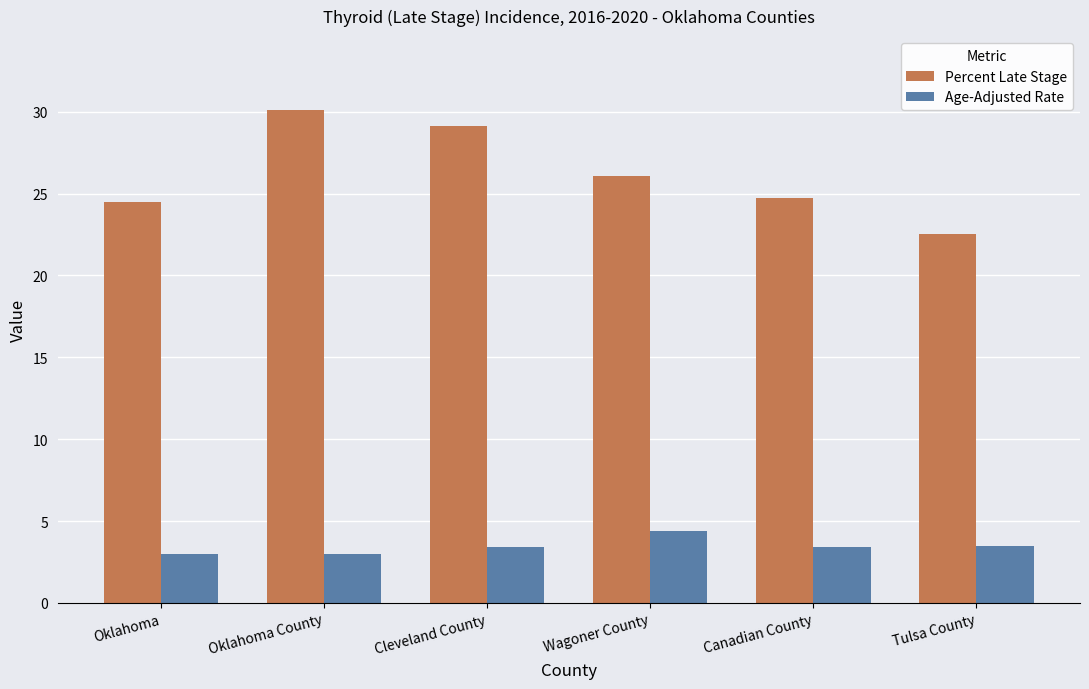

Which series has the widest spread of values?

Percent Late Stage